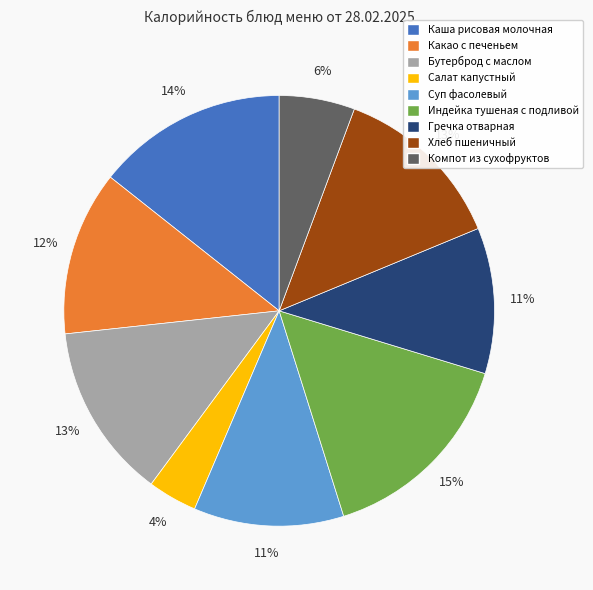

Which slice is the smallest?

Салат капустный